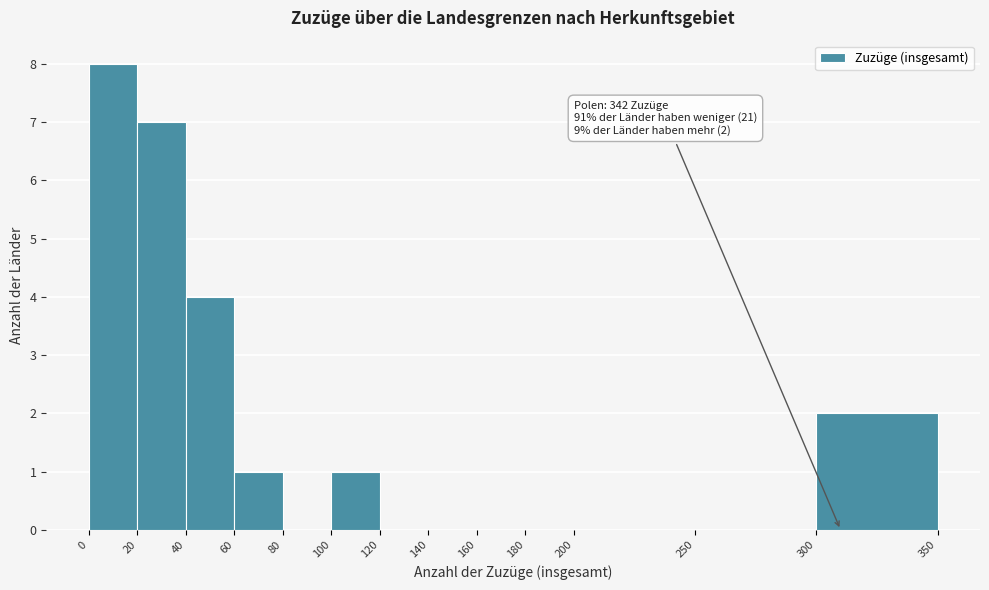

Which range on the x-axis has the tallest bar?

0 to 20